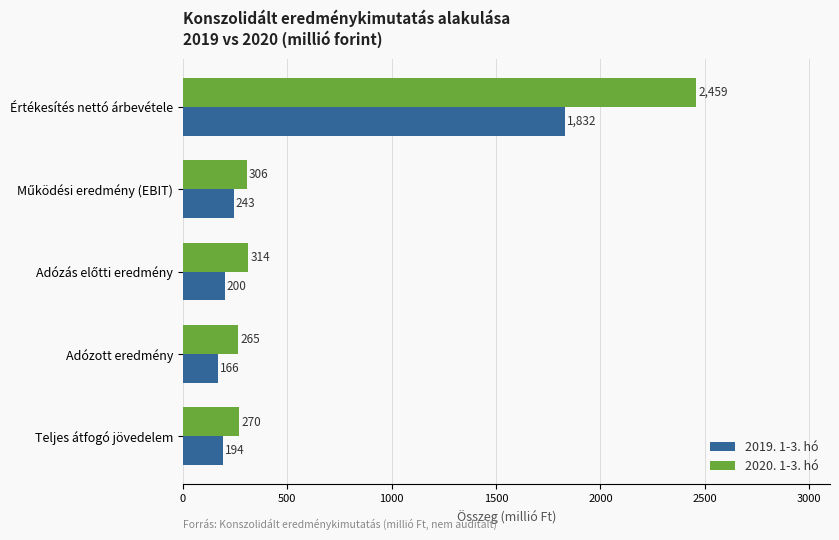

How many distinct data groups are displayed?

2